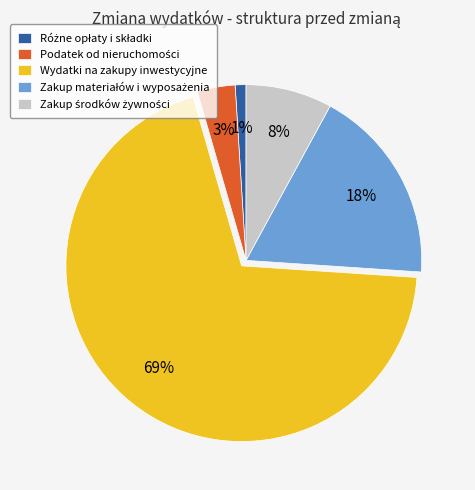

To the nearest percent, what is the average slice percentage?

20%